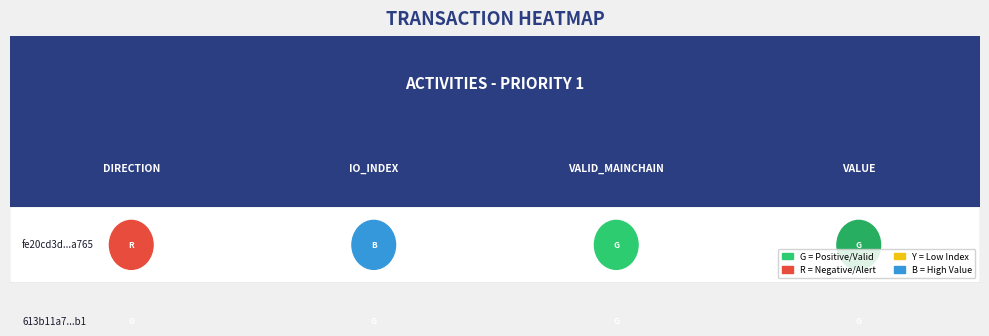

Rank the categories by fe20cd3d46c0857baf7c173783ee58ad03ba765 value from lowest to highest.

0, 2, 1, 3